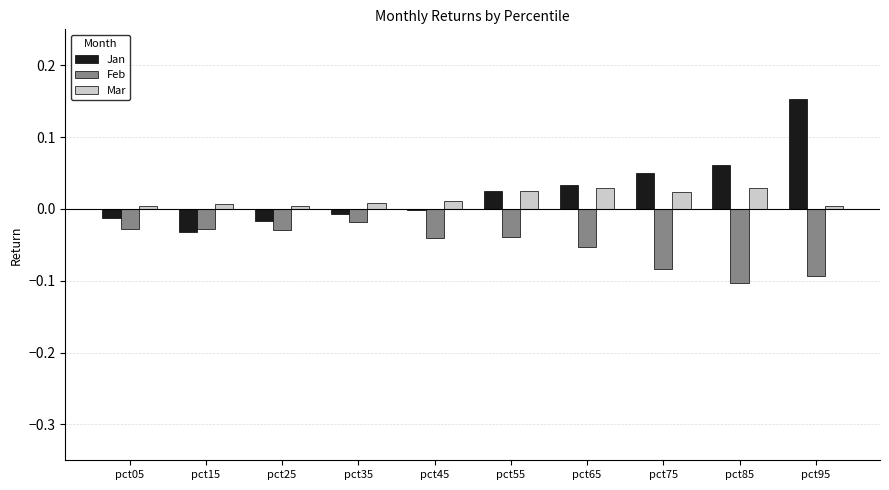

Which category has the highest value in the Jan series?

pct95